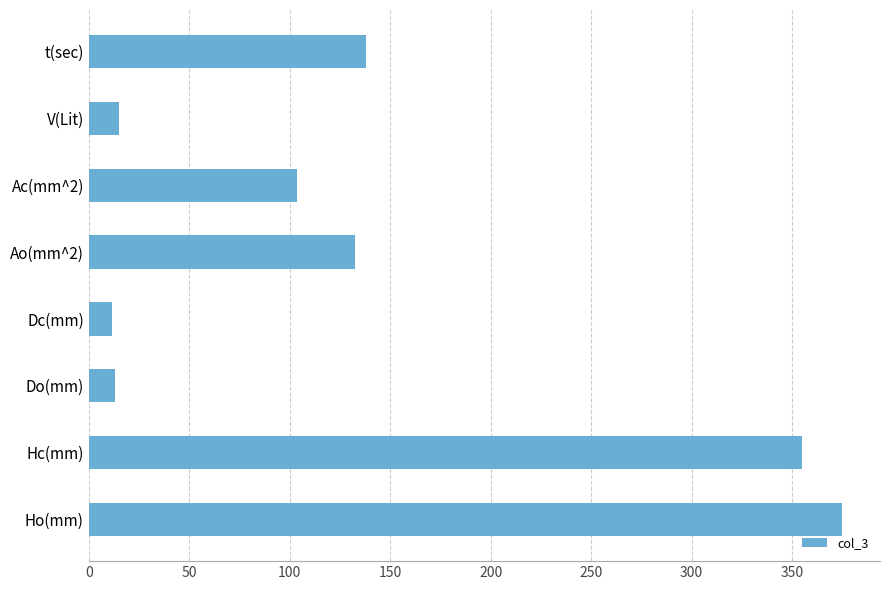

What value does the data have at Hc(mm)?

355.0